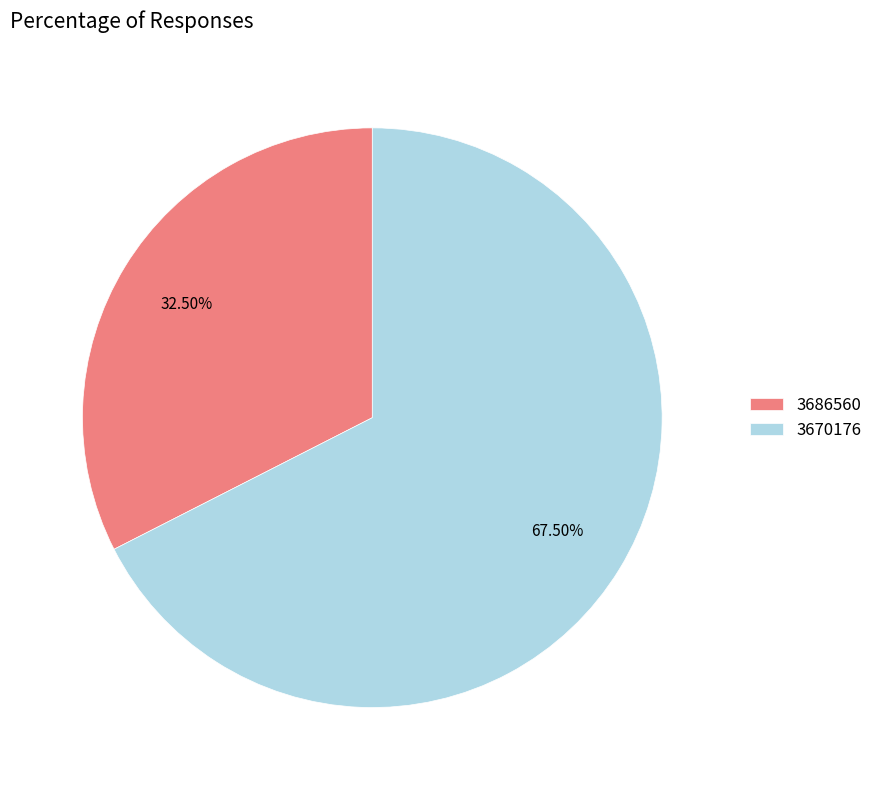

To the nearest percent, what is the combined percentage of 3670176 and 3686560?

100%